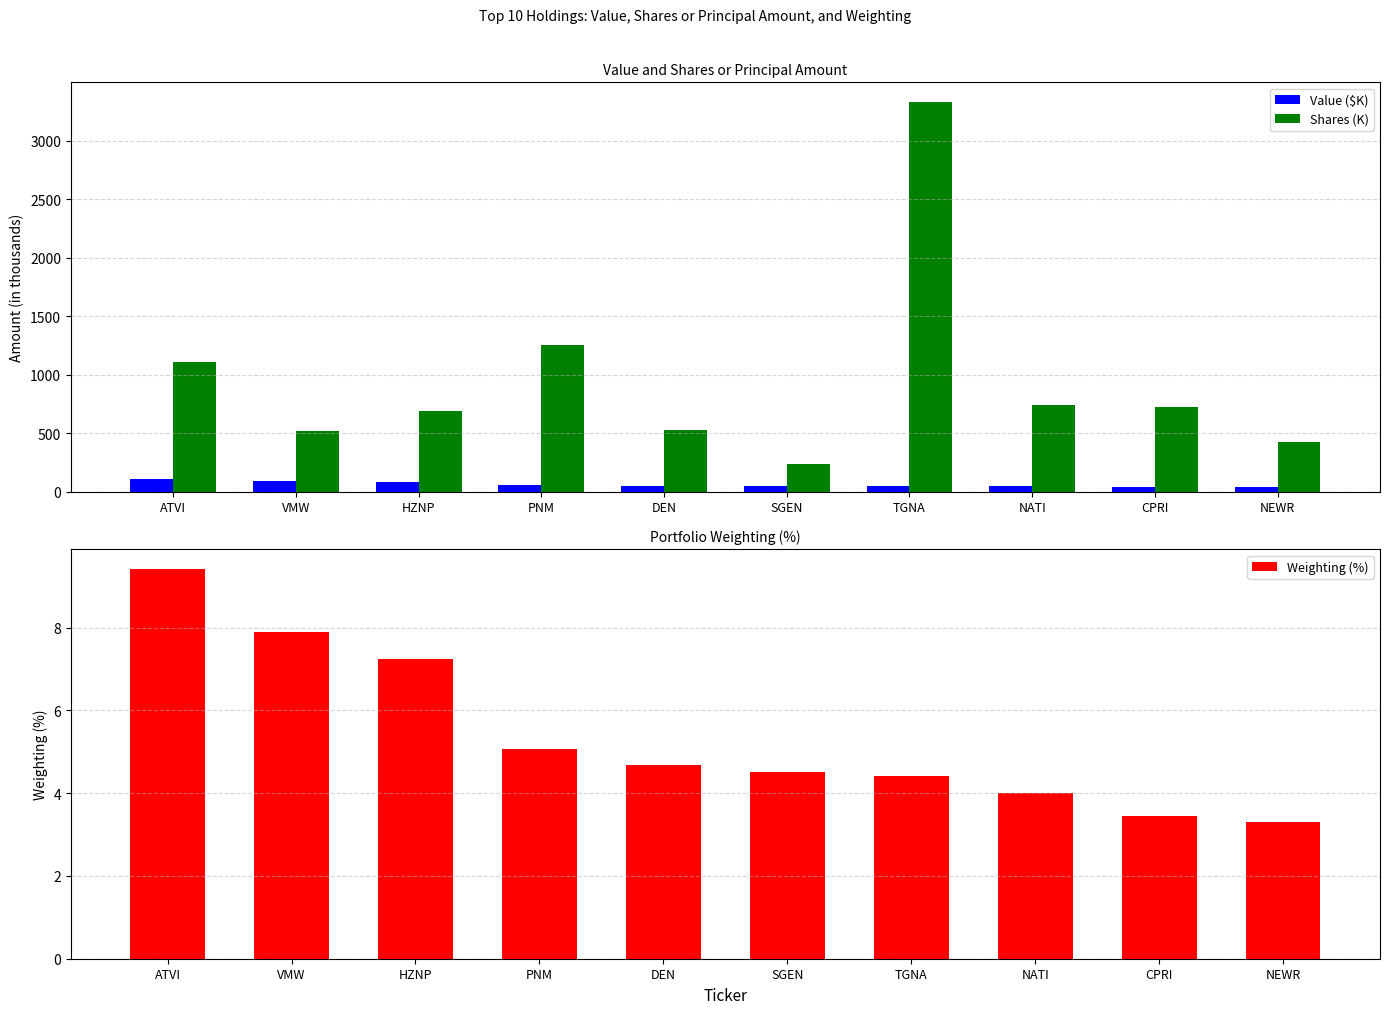

At which label does Shares (K) first exceed 719?

ATVI